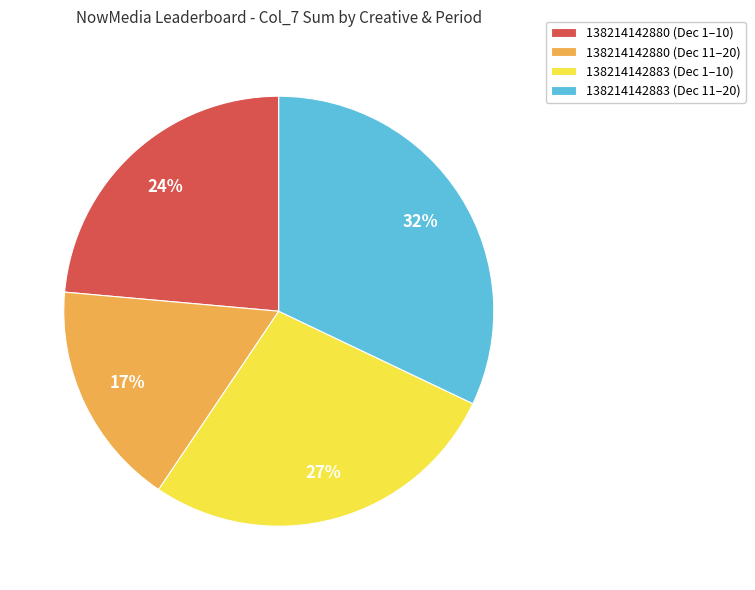

How many slices are in this pie chart?

4